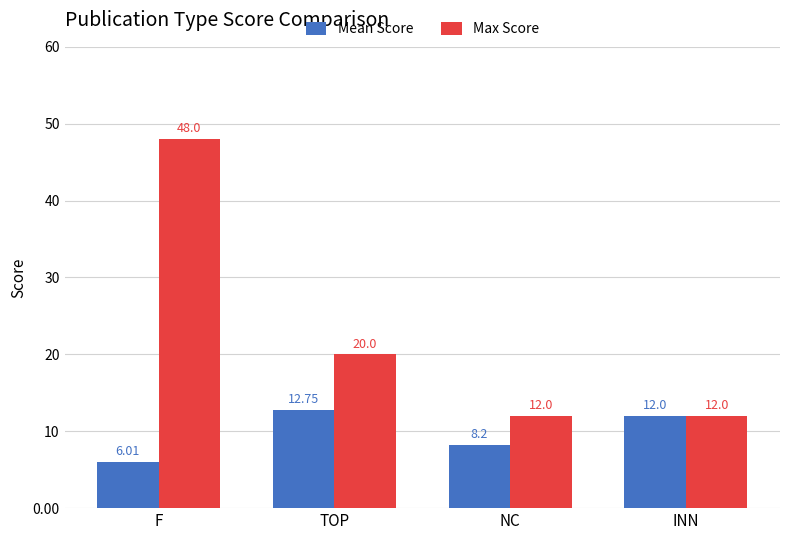

True or false: Mean Score has a value of 2.4 at F.

False